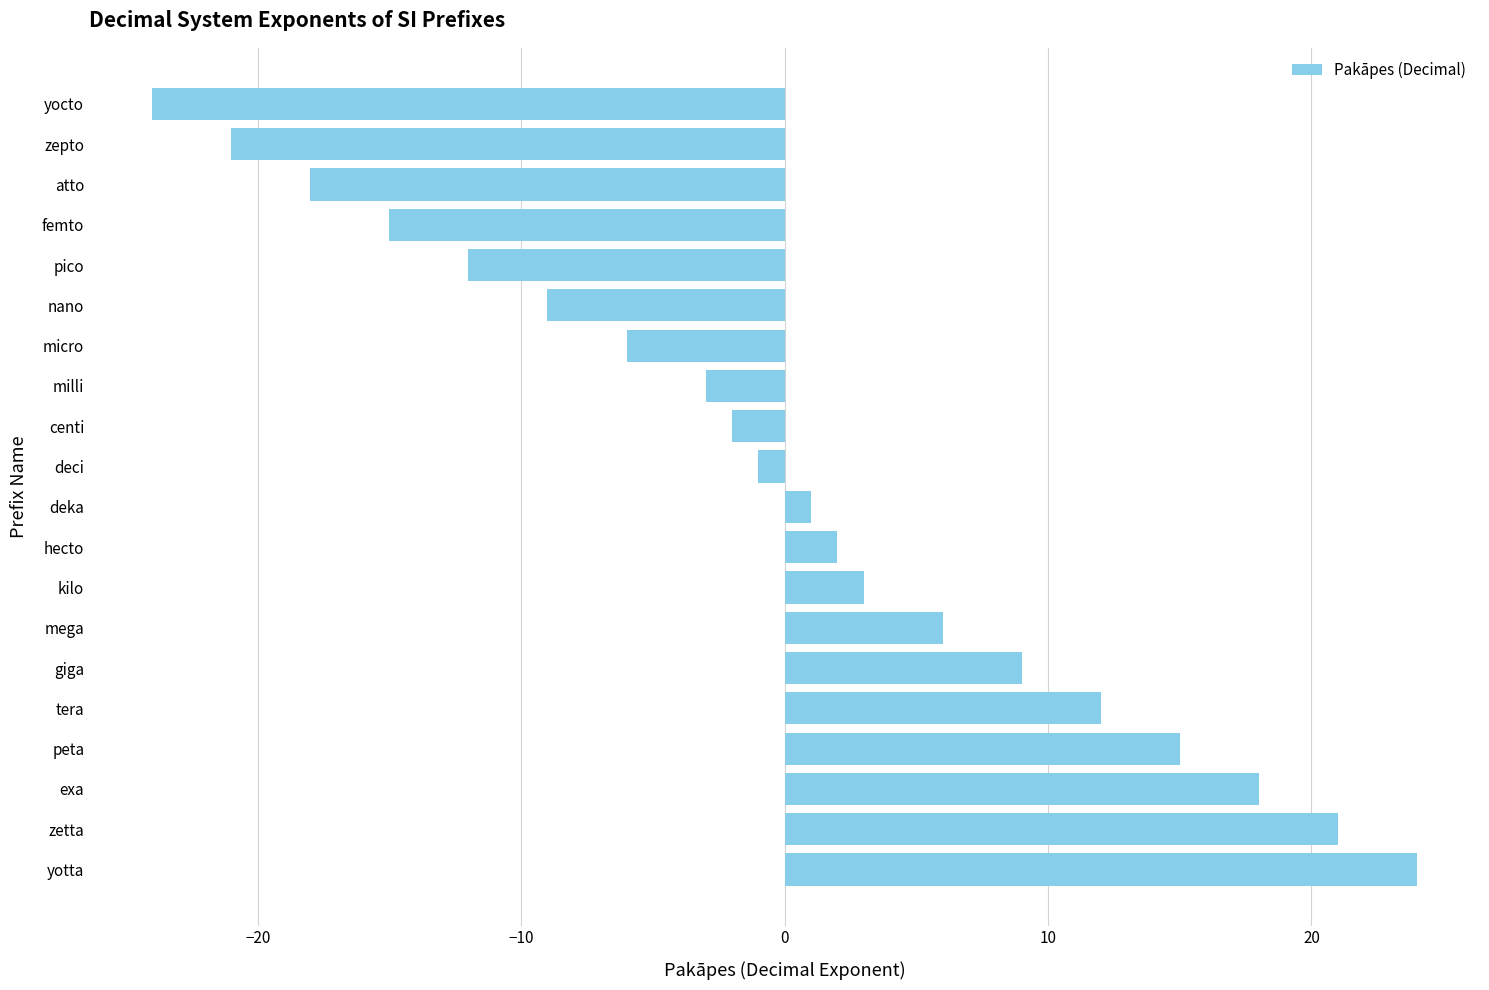

What is the approximate value at yocto, to the nearest 5?

-25